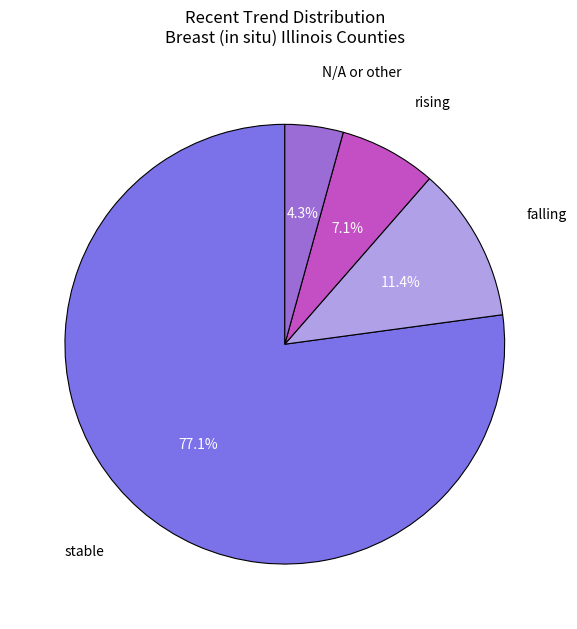

Between stable and rising, which is larger?

stable